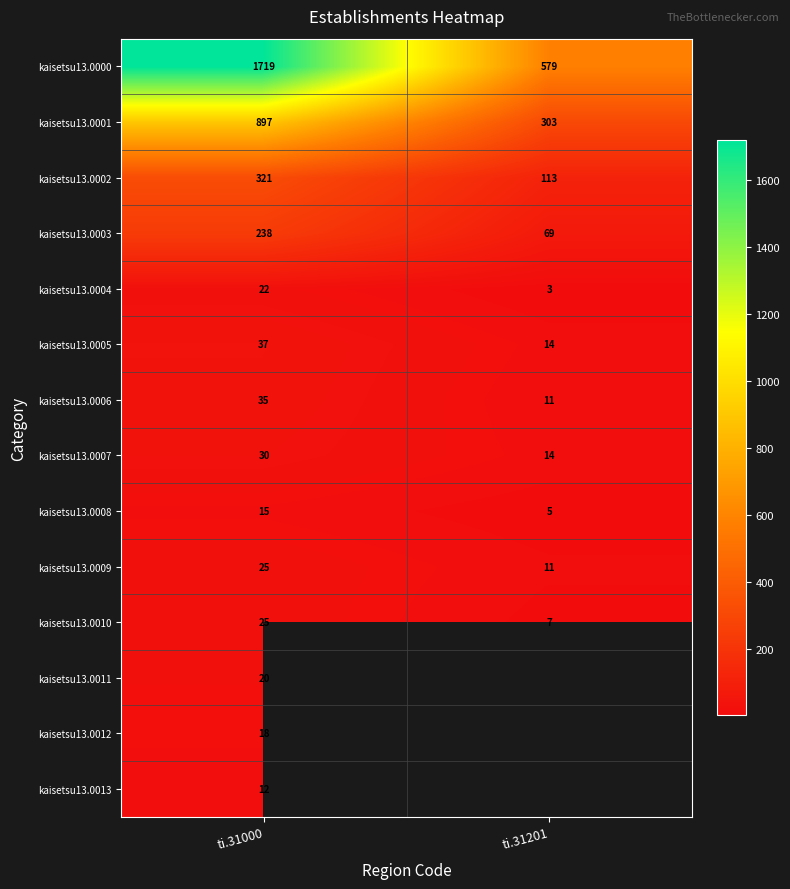

List the labels in order of kaisetsu13.0000 value, largest first.

ti.31000, ti.31201